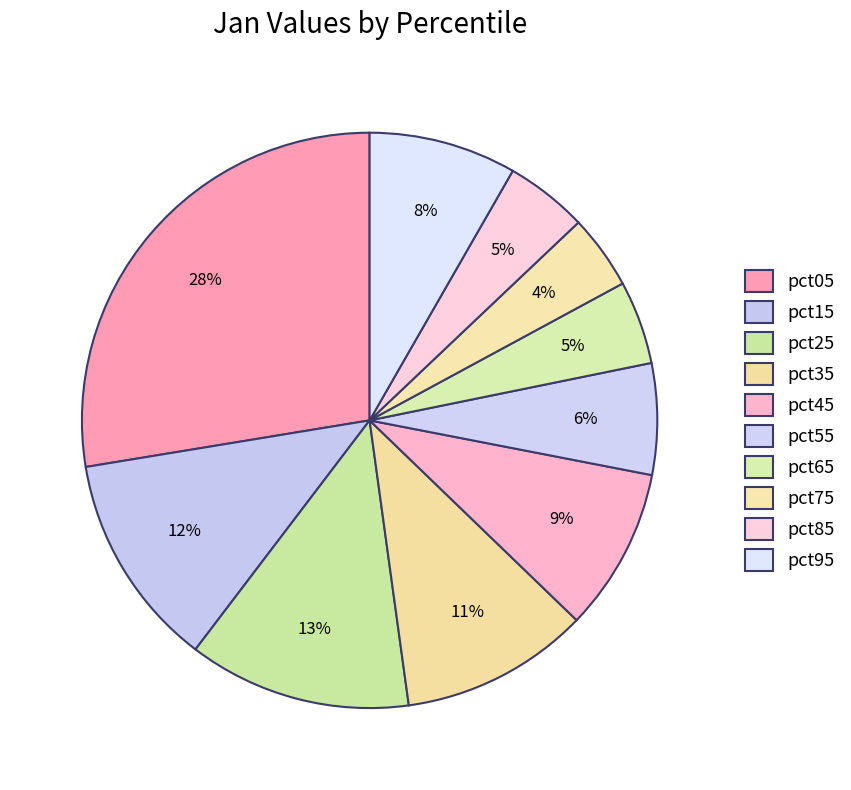

Between pct25 and pct85, which is larger?

pct25